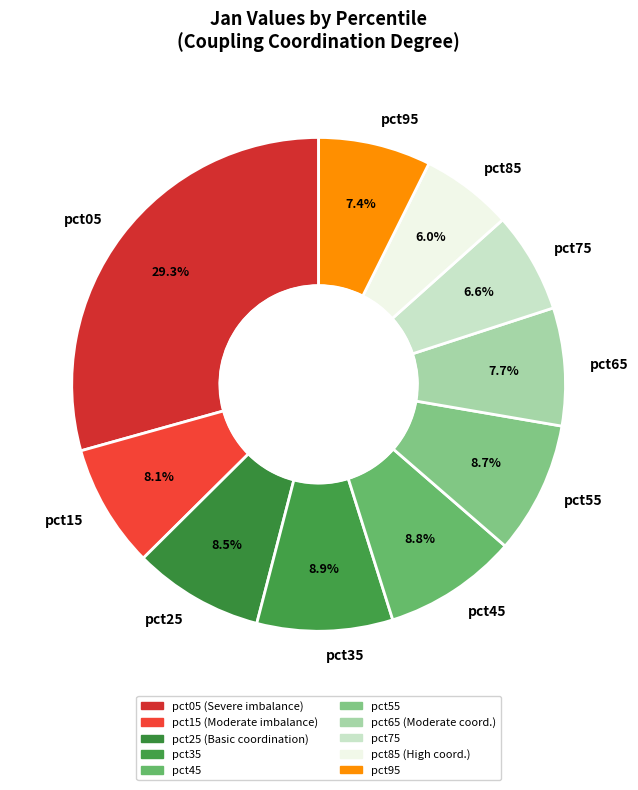

Is there a majority slice in this chart?

No